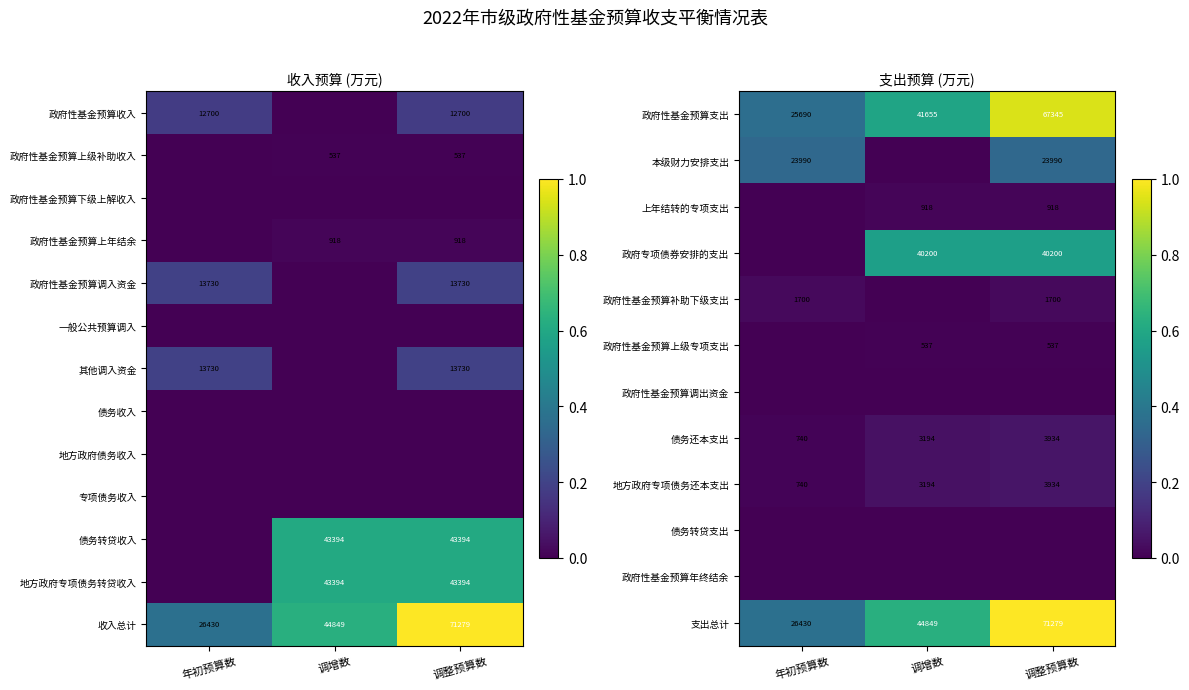

What is the sum of the 债务转贷收入 values at 调整预算数 and 调增数?

86788